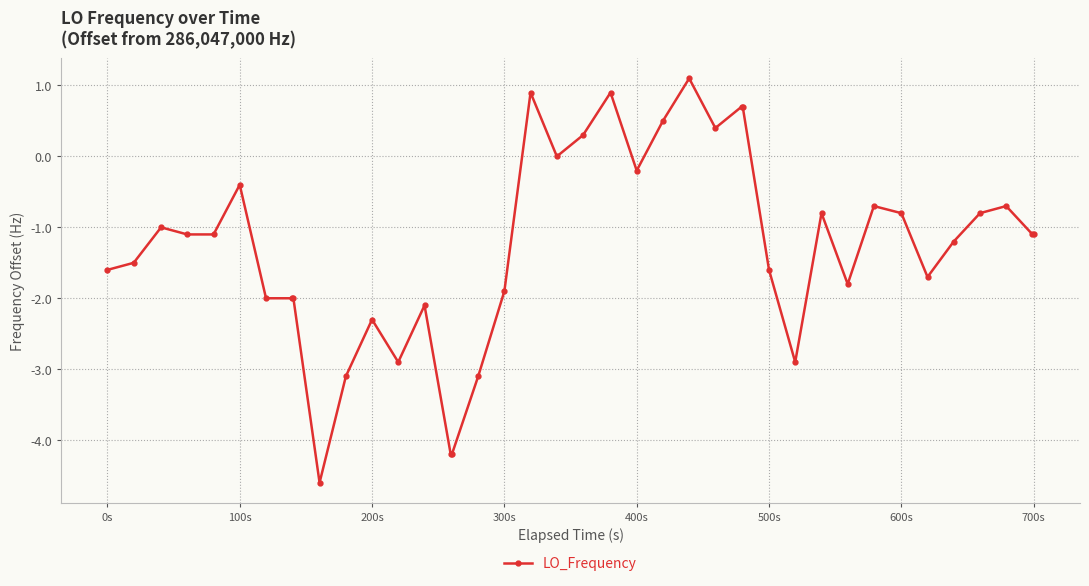

True or false: the data has more than 1 interior local peaks.

True